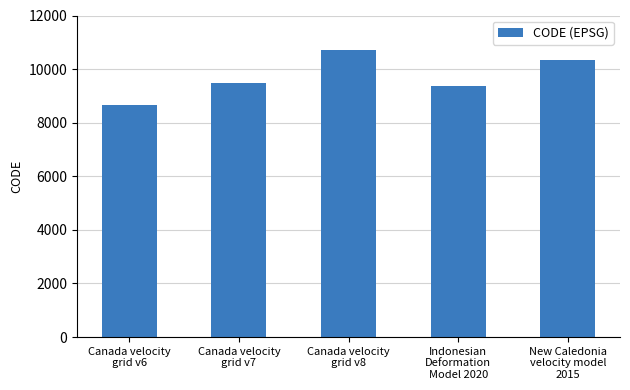

Rank the categories by value from highest to lowest.

Canada velocity
grid v8, New Caledonia
velocity model
2015, Canada velocity
grid v7, Indonesian
Deformation
Model 2020, Canada velocity
grid v6